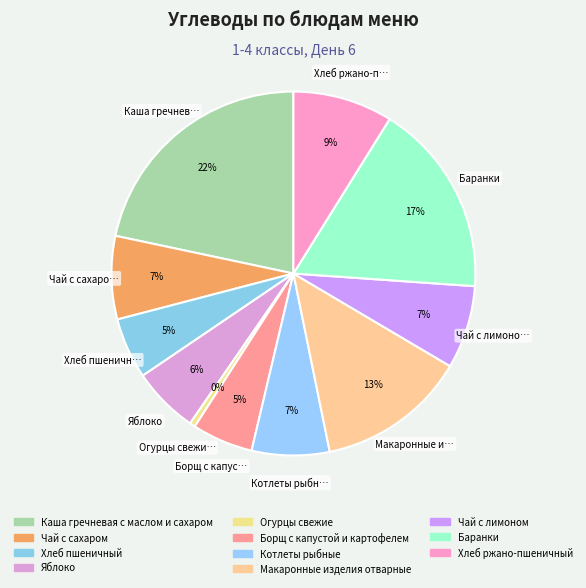

To the nearest percent, what is the difference between the largest and smallest slice percentages?

21%